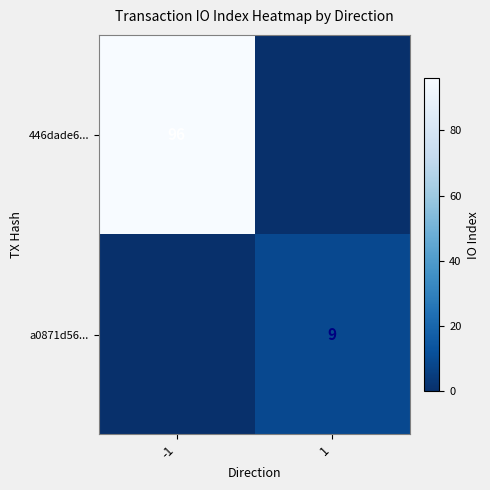

The value of 446dade6... at -1 is 96. True or false?

True